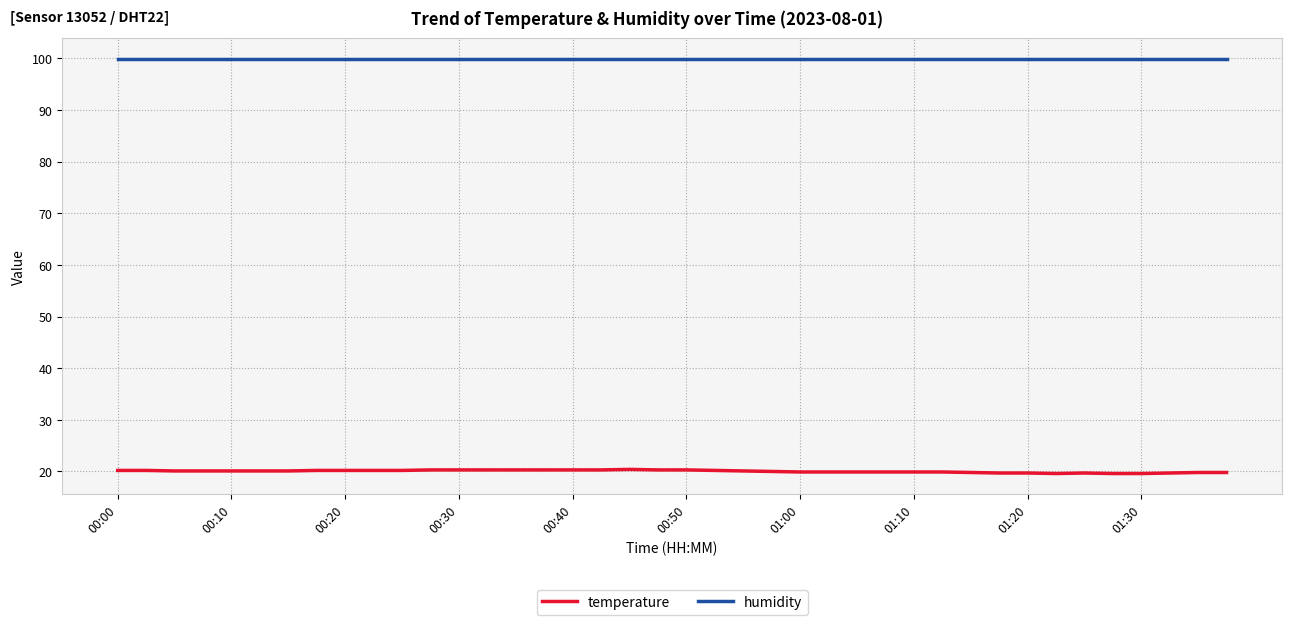

List the series in order of their peak value, lowest first.

temperature, humidity